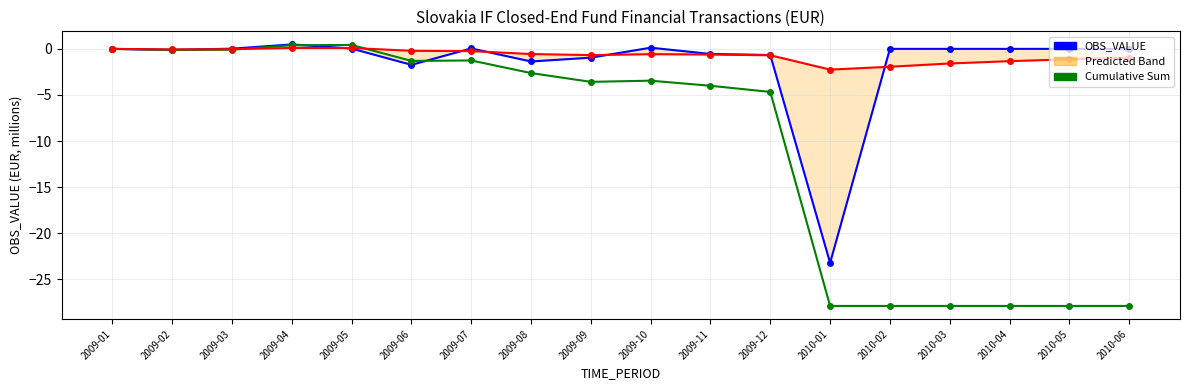

Which series changed the most between 2010-03 and 2010-04?

Rolling Mean